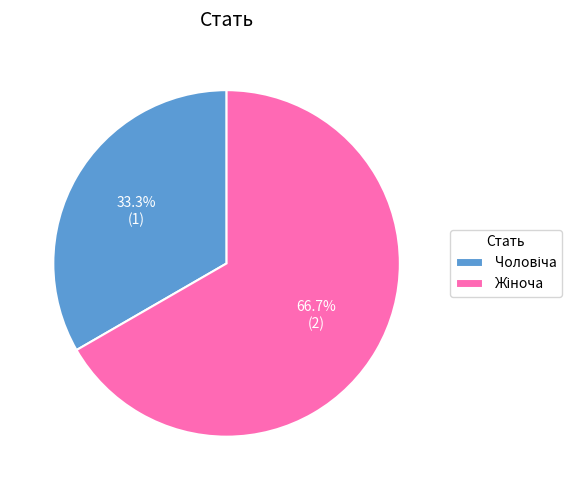

Does any single category account for the majority?

Yes